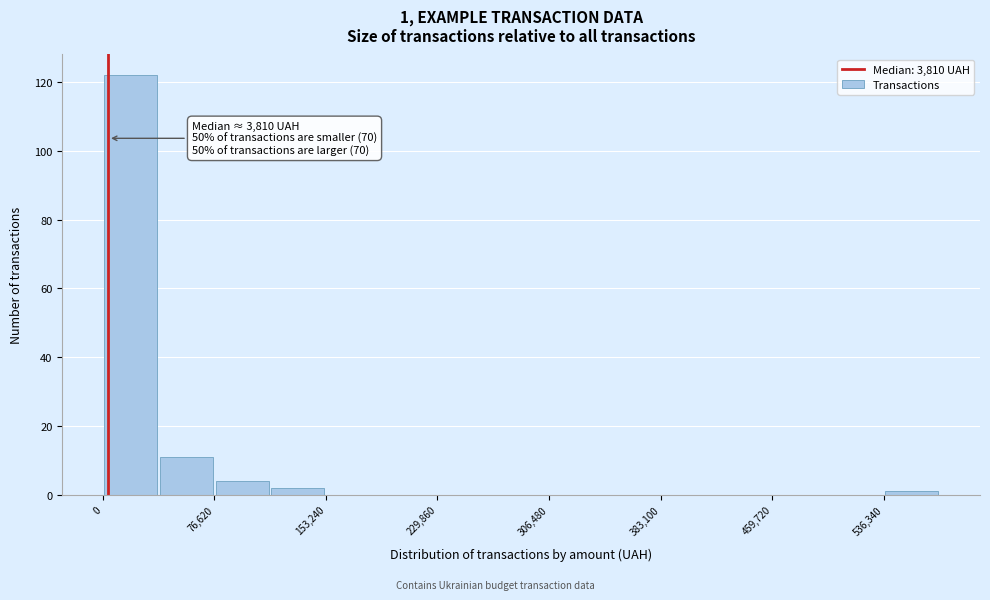

Read against the x-axis, roughly where is the centre of the tallest bar?

20000